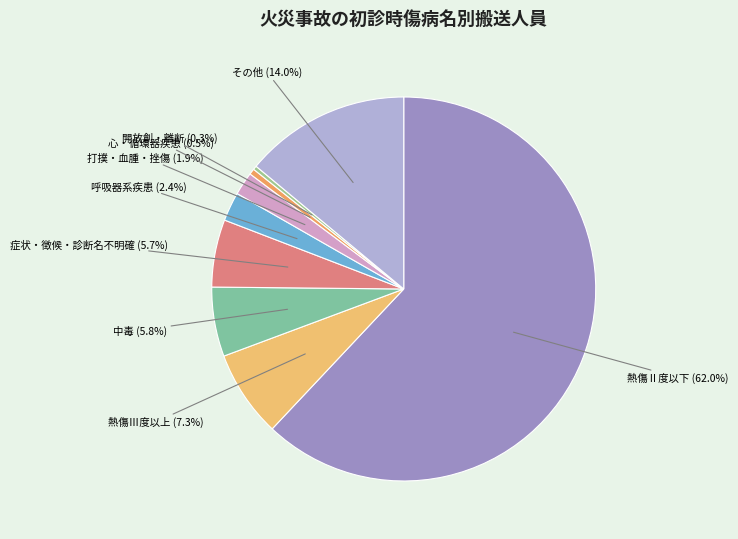

Which has a higher value, その他 or 熱傷Ⅲ度以上?

その他